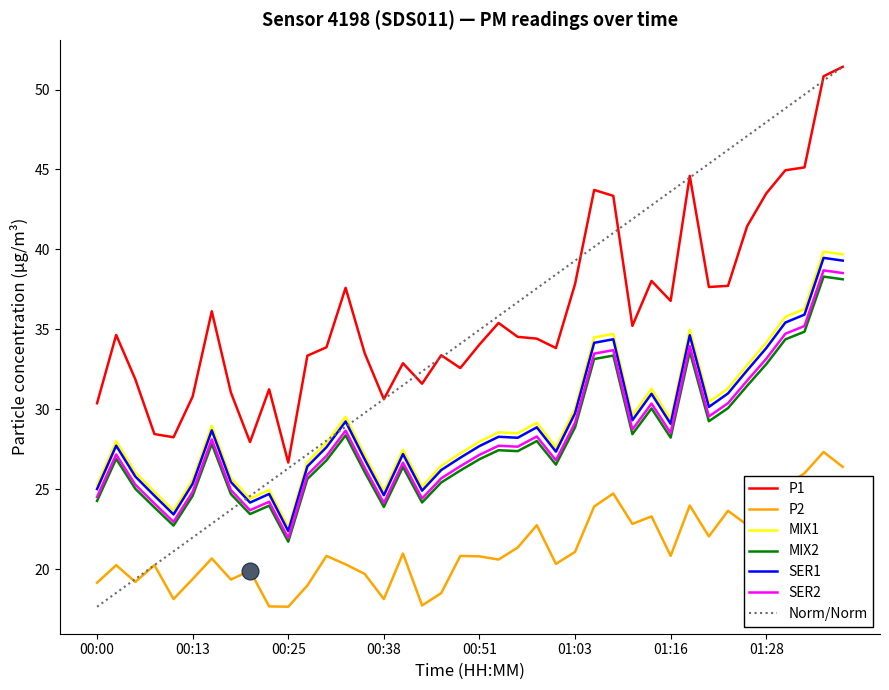

Which series has the largest range (max minus min)?

Norm/Norm